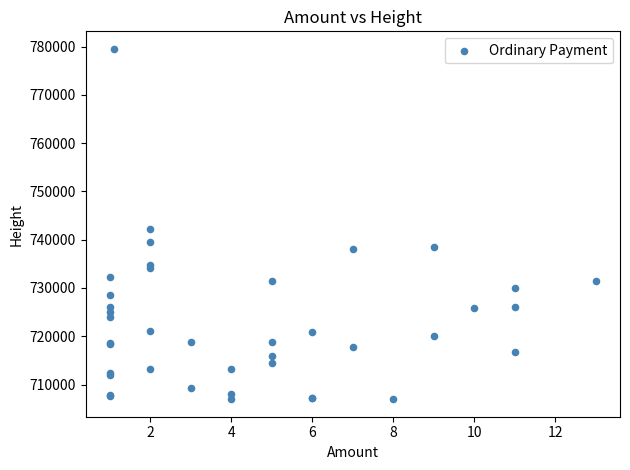

What Y value in the scatter plot is closest to 743241?

742294